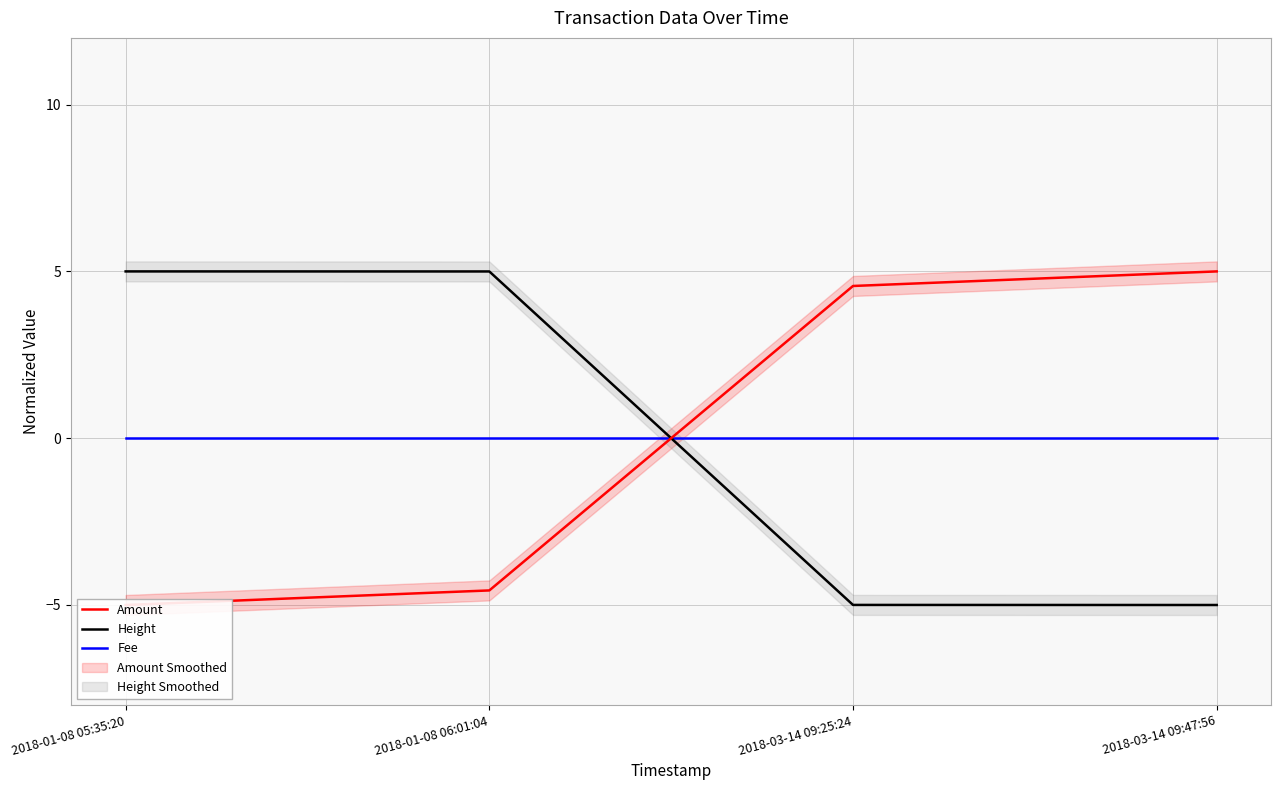

Between which two adjacent categories do Amount and Fee first intersect?

2018-01-08 06:01:04 and 2018-03-14 09:25:24